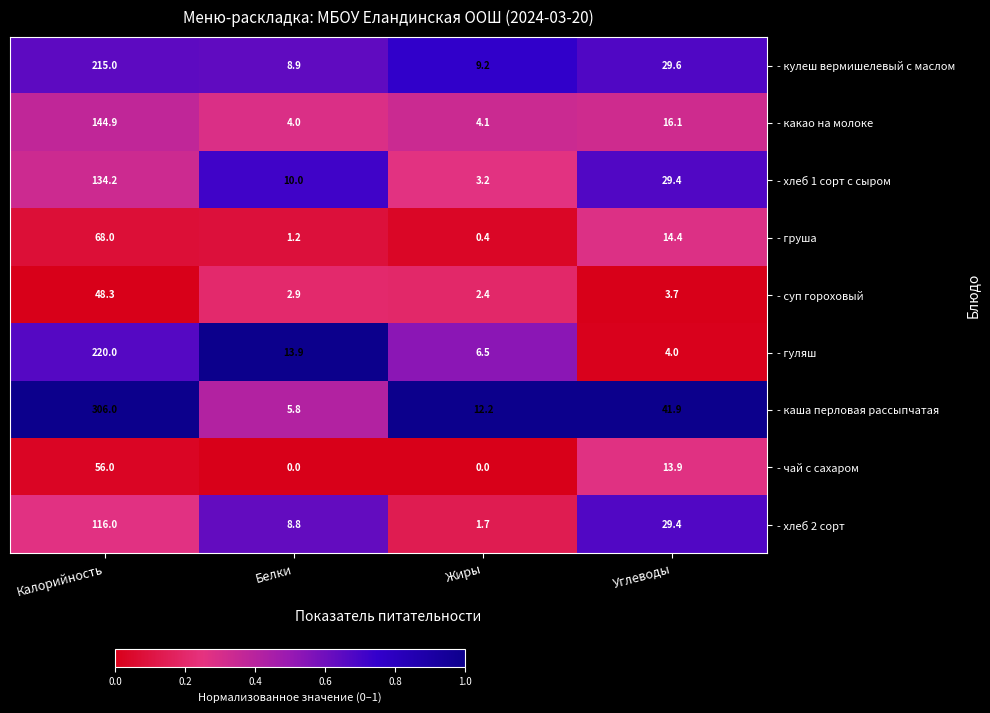

At how many categories does at least one series exceed 0?

4